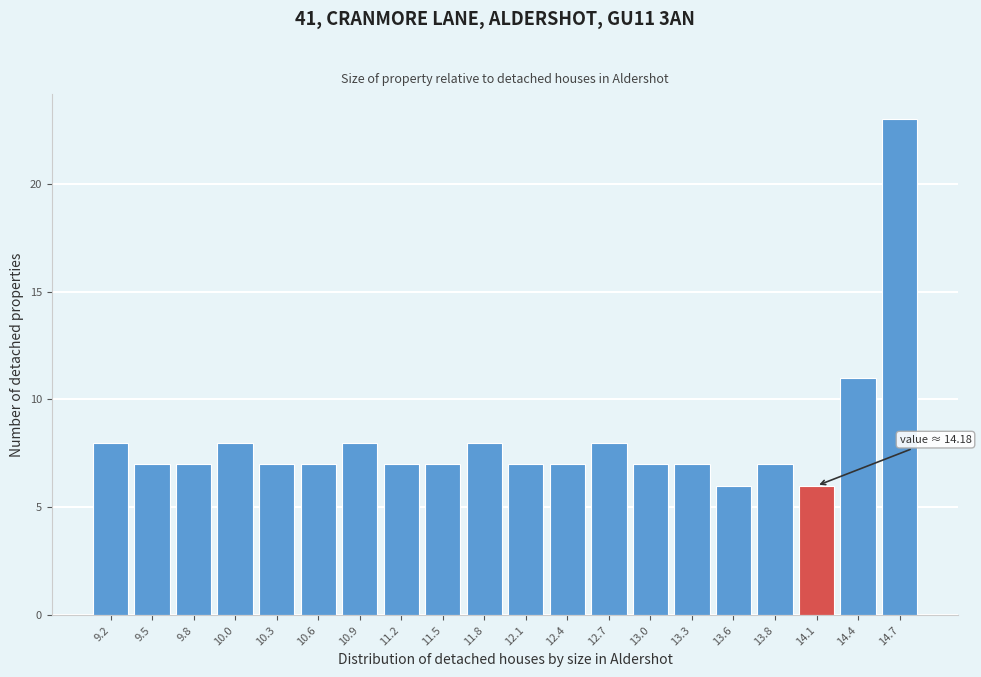

Reading left to right, transcribe all the data shown in this chart.

8	7	7	8	7	7	8	7	7	8	7	7	8	7	7	6	7	6	11	23